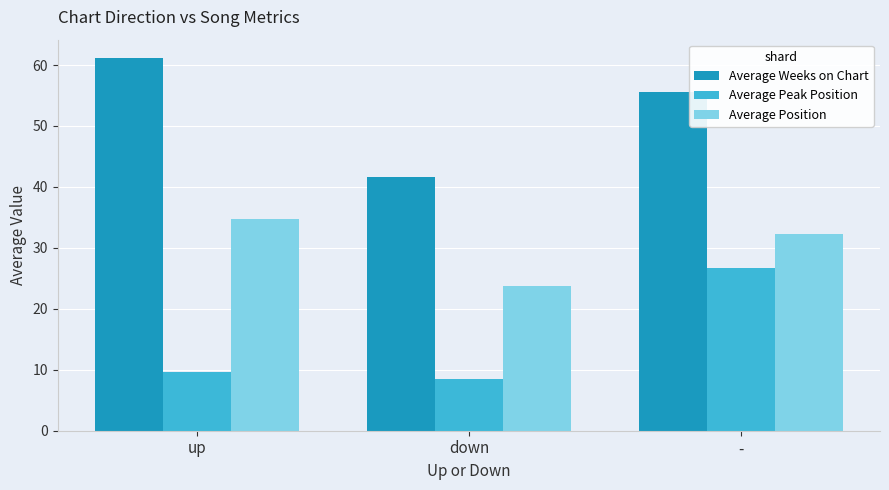

Where does the Average Position series first go above 32?

up